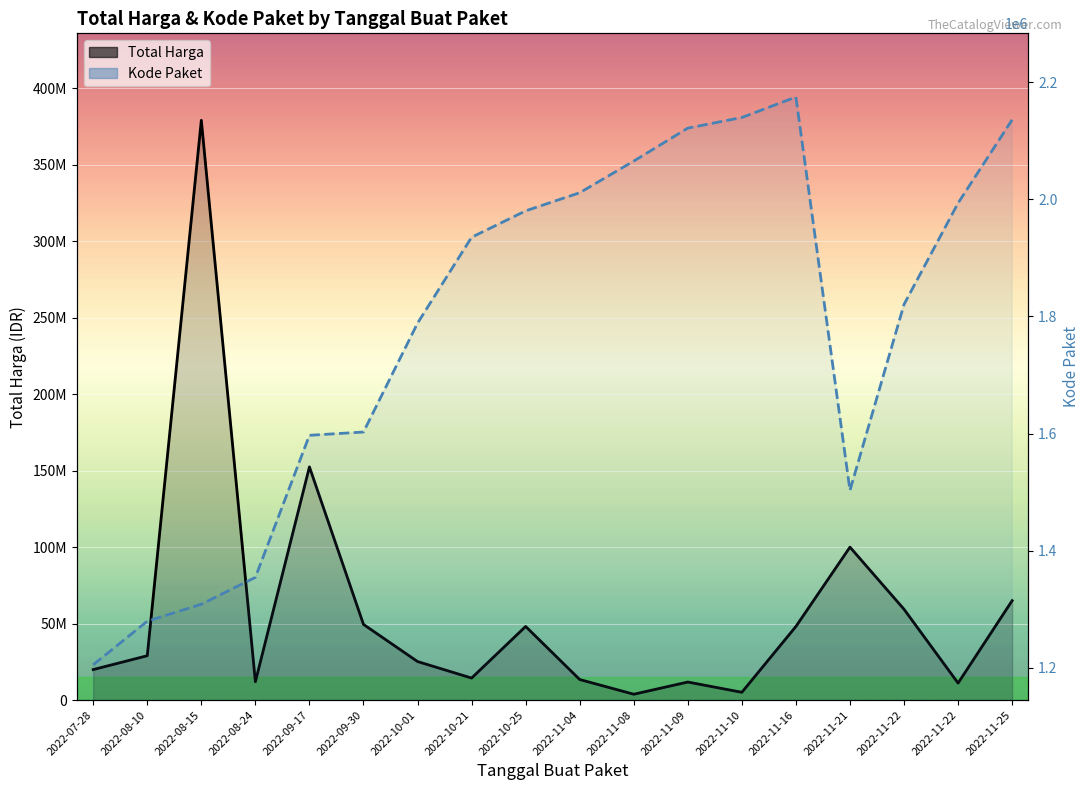

How many data points in Kode Paket are less than 1935089?

9